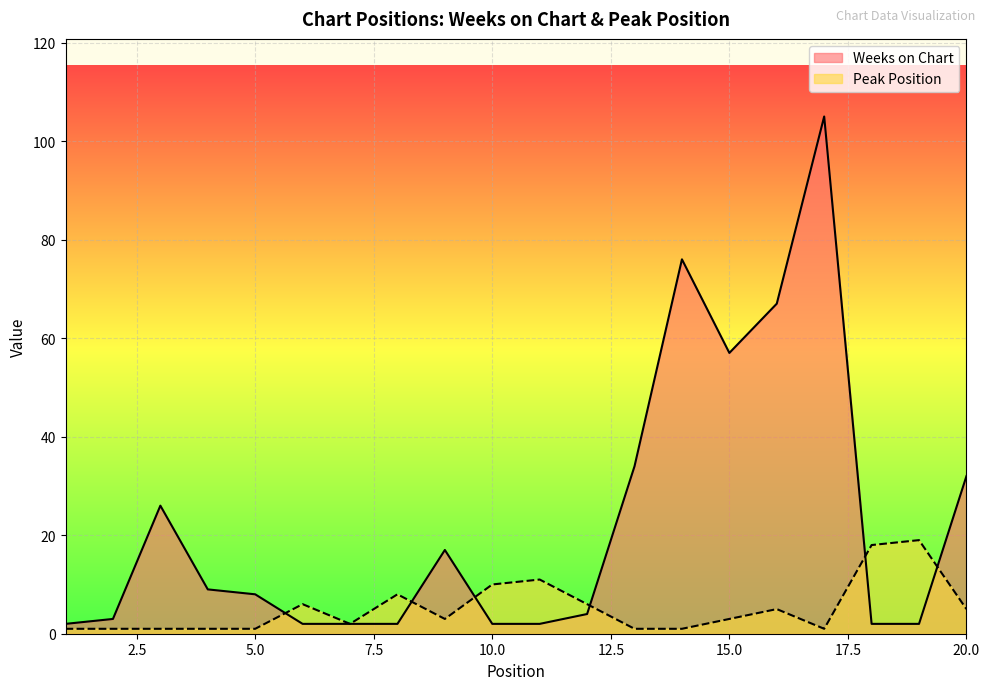

Which series has the largest range (max minus min)?

Weeks on Chart